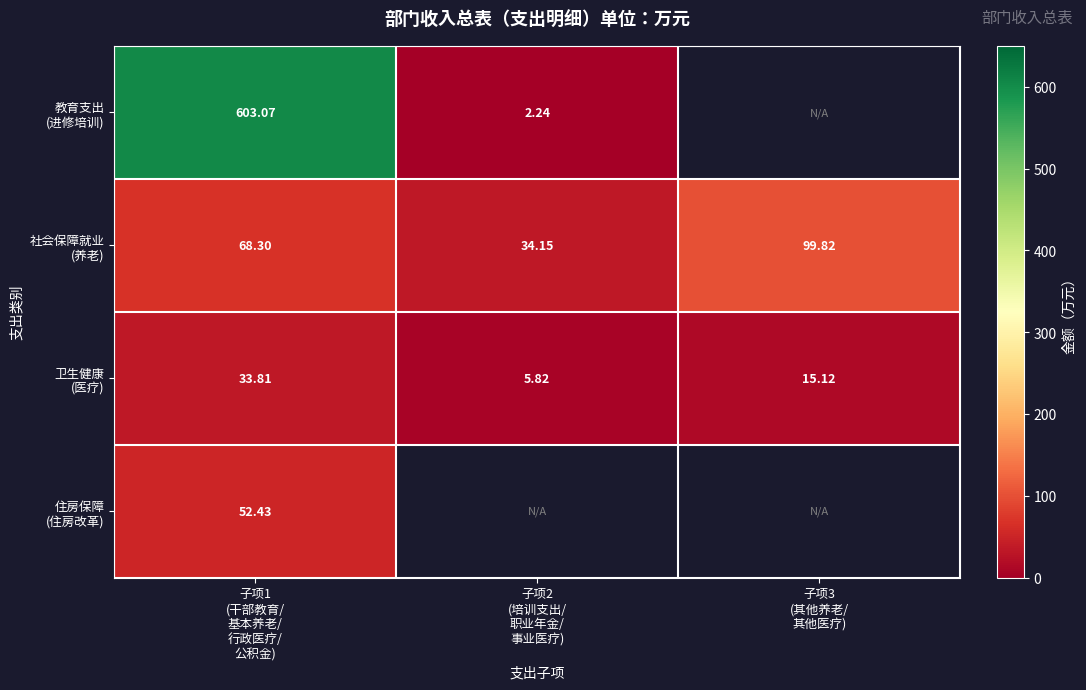

True or false: 社会保障就业 (养老) has a value of 34.1 at 子项2 (培训支出/ 职业年金/ 事业医疗).

True